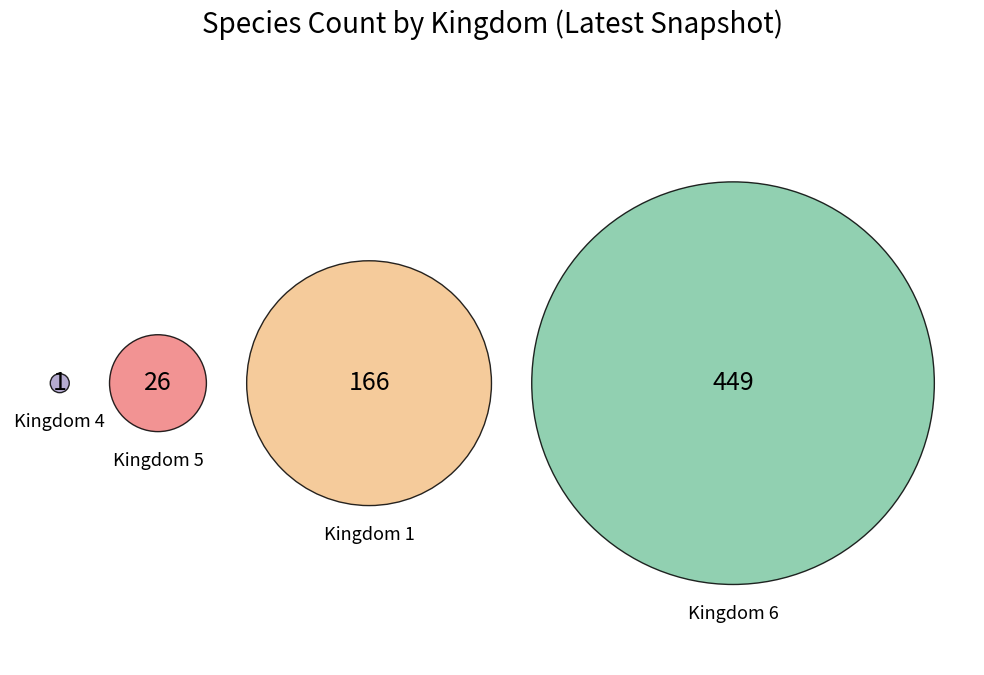

True or false: 5 accounts for 1% of the total.

False